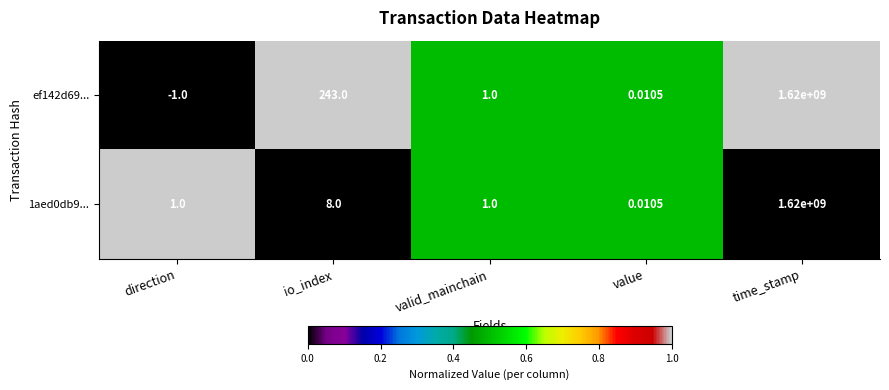

At which category does the chart reach its peak across all series?

time_stamp